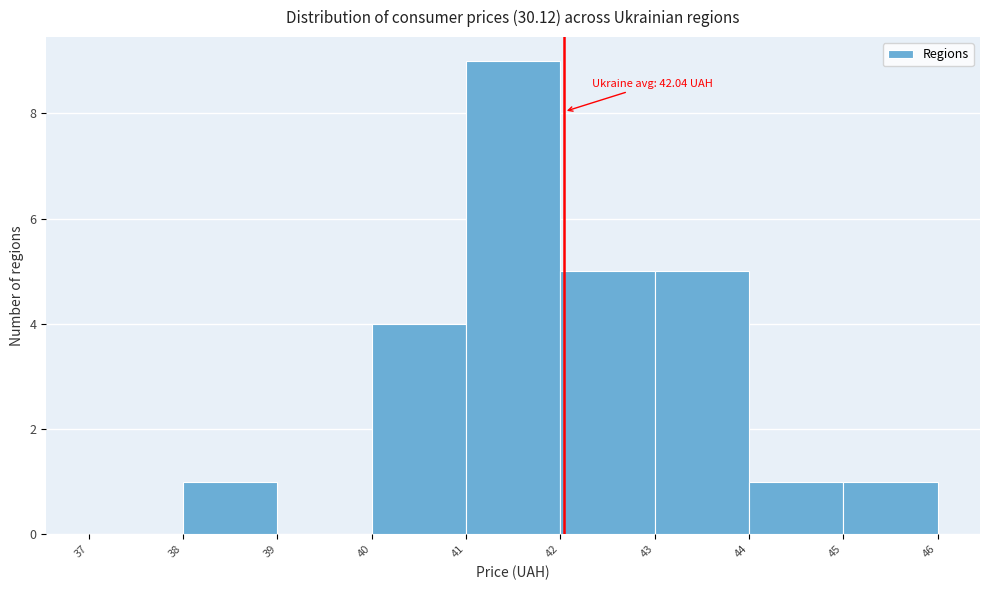

Which range on the x-axis has the tallest bar?

41 to 42